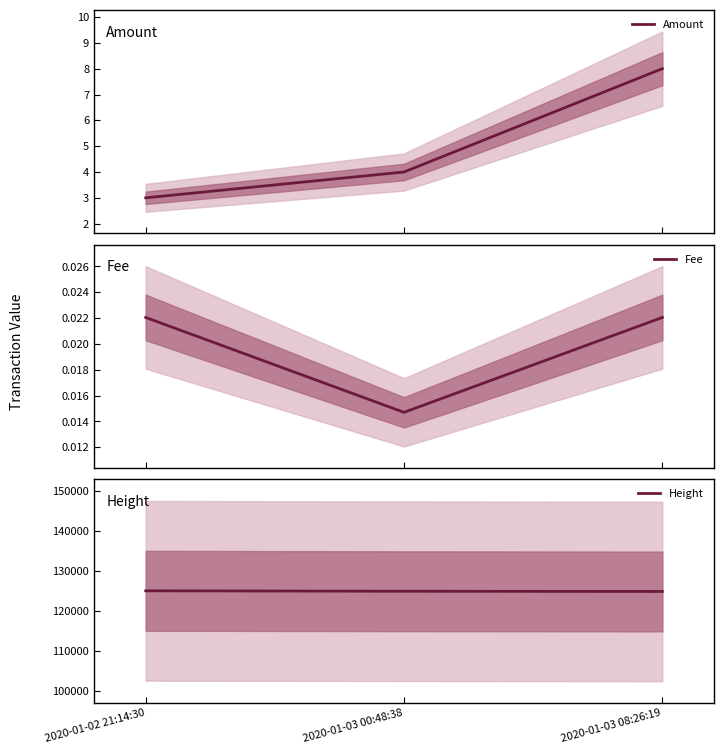

What is the difference between the highest and lowest values at 2020-01-03 00:48:38?

124893.0